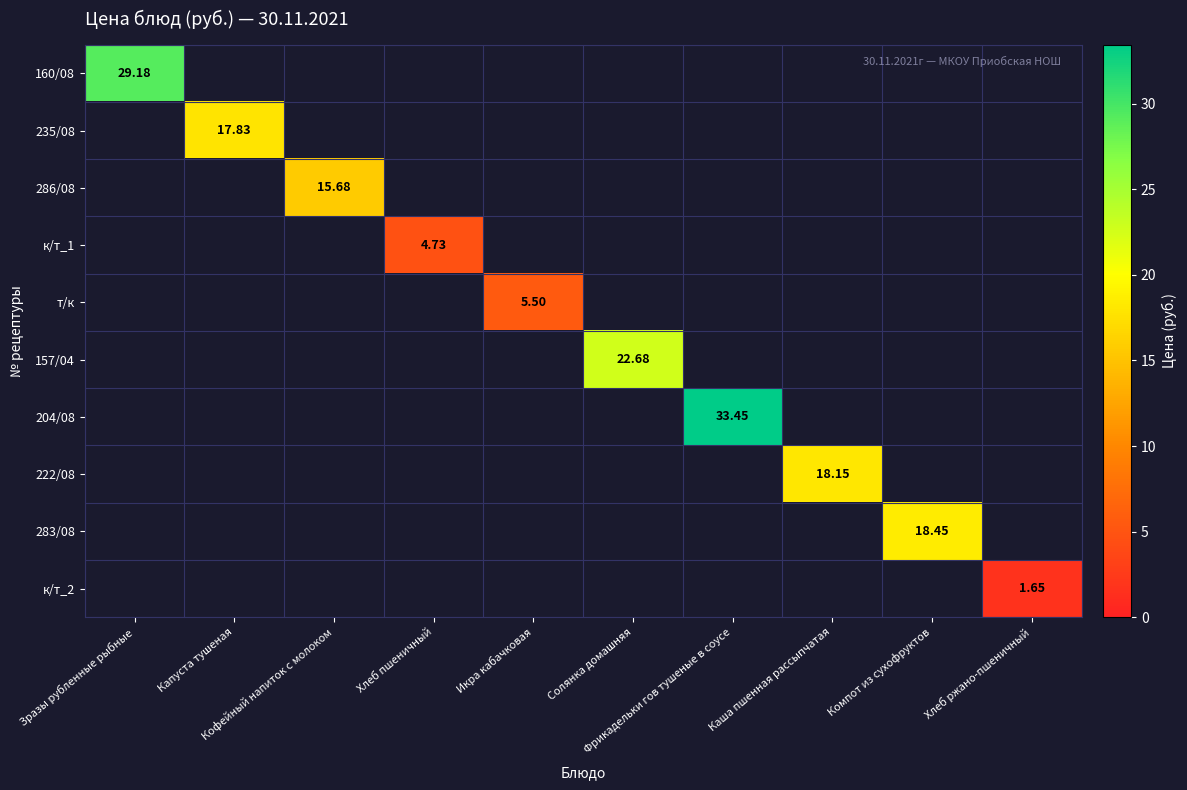

Is it true that 222/08 equals 32.5 at Каша пшенная рассыпчатая?

False